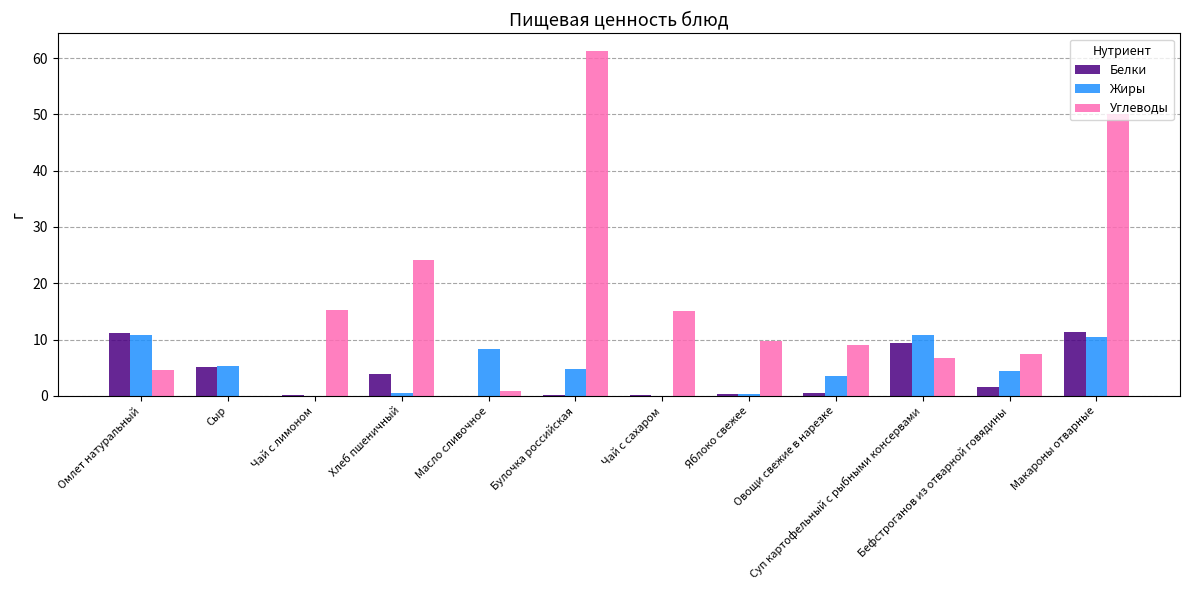

Between Хлеб пшеничный and Масло сливочное, which series saw the biggest shift?

Углеводы